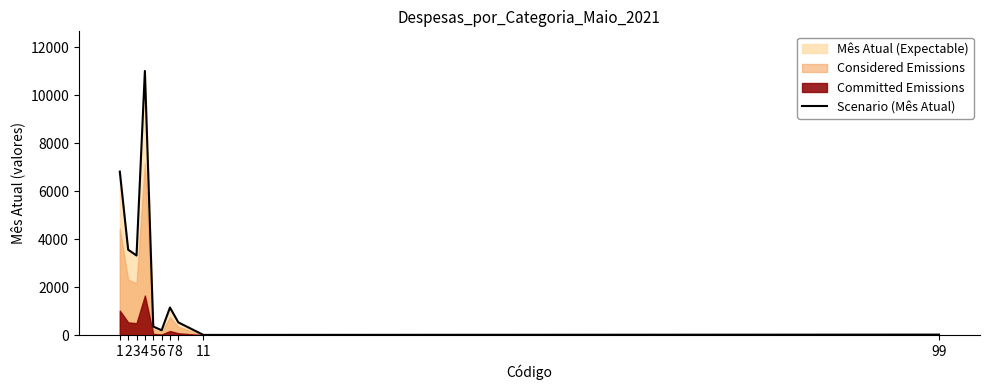

The value at 3 is 4913.1. True or false?

False